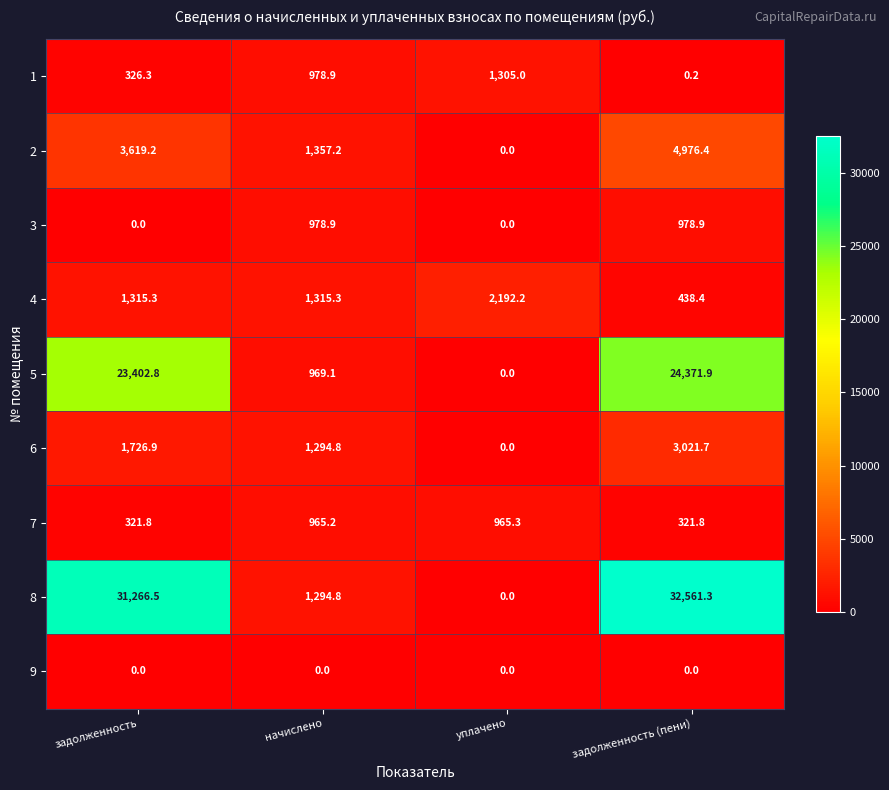

At задолженность (пени), list the series in order from largest to smallest.

8, 5, 2, 6, 3, 4, 7, 1, 9